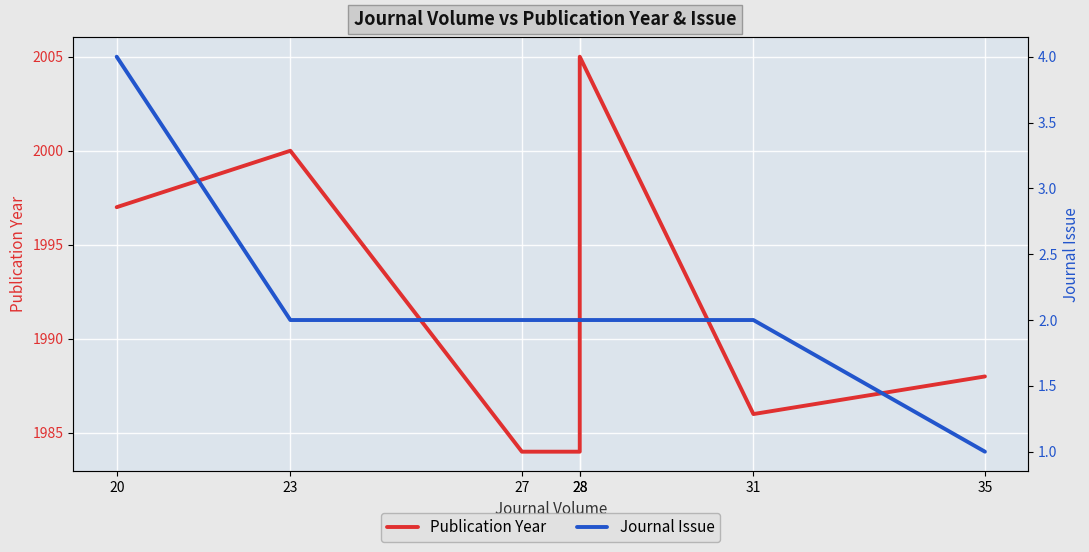

Does the chart display data point markers on the line(s)?

No